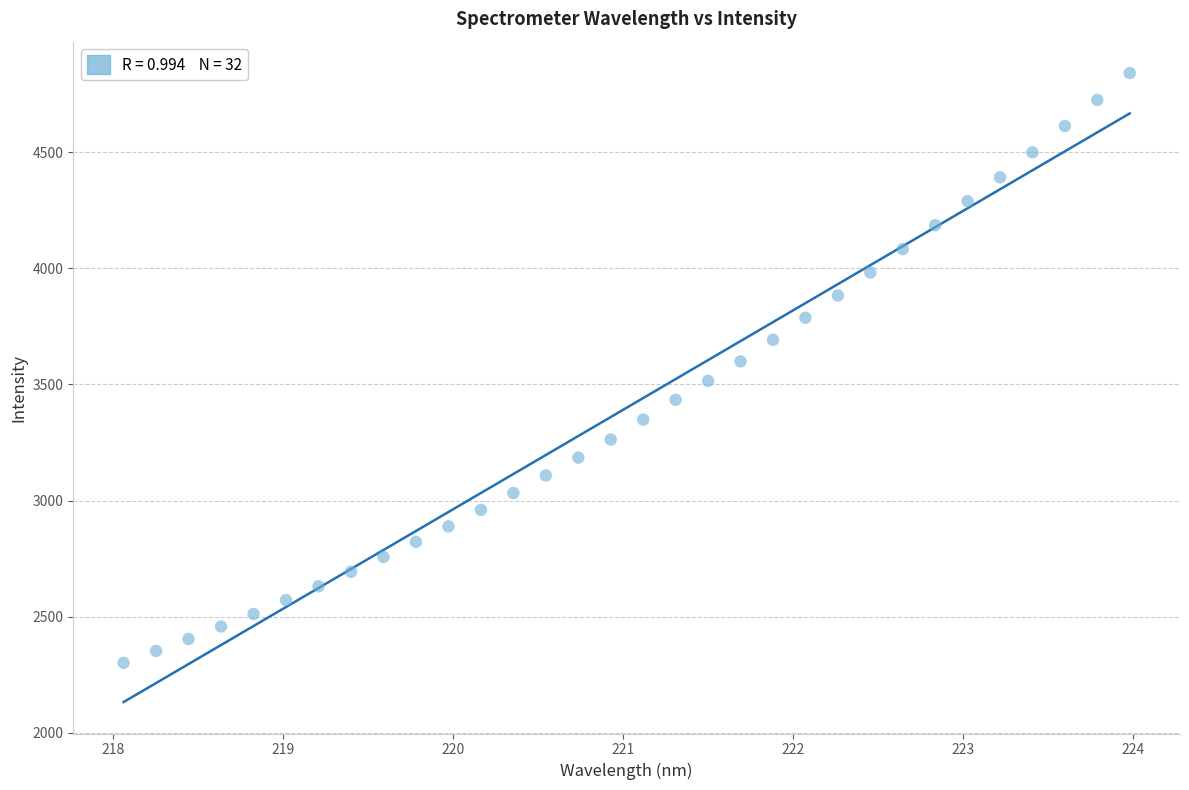

What is the range of Y values (max minus min)?

2538.8